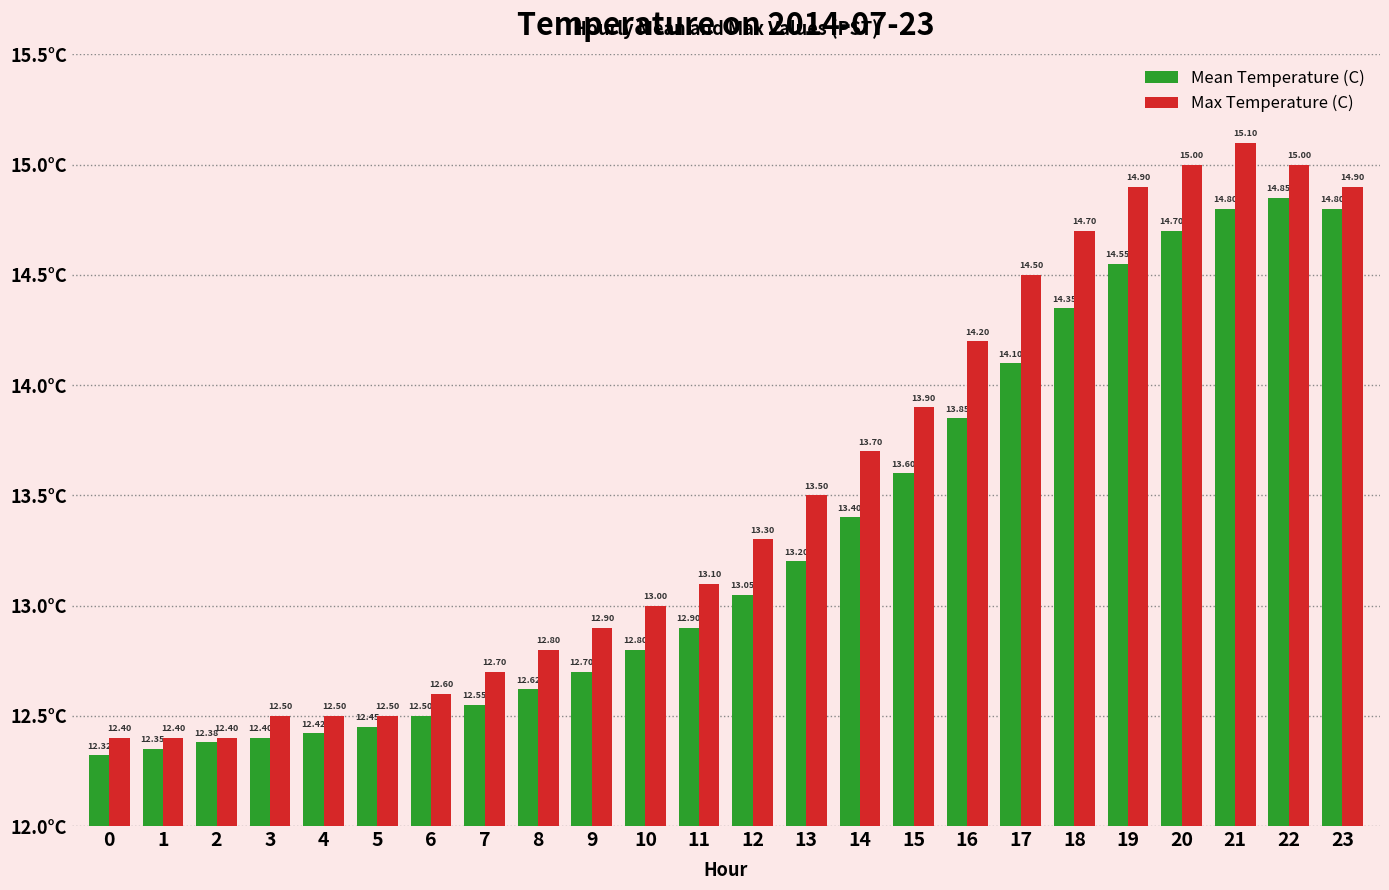

What is the difference between the second highest and minimum values in the Max Temperature (C) series?

2.6